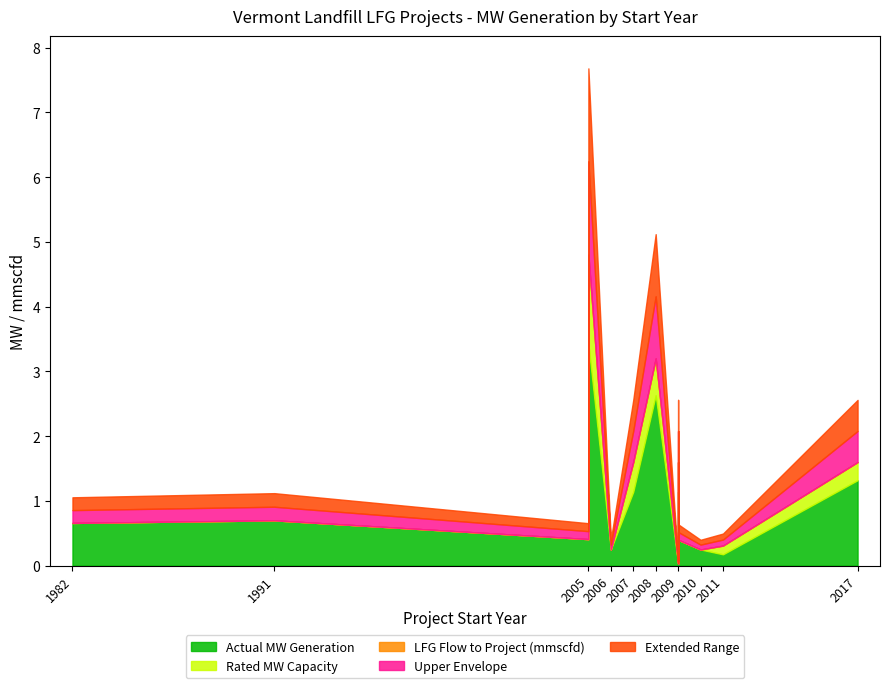

True or false: LFG Flow to Project (mmscfd) has more than 0 points higher than both neighbors.

True